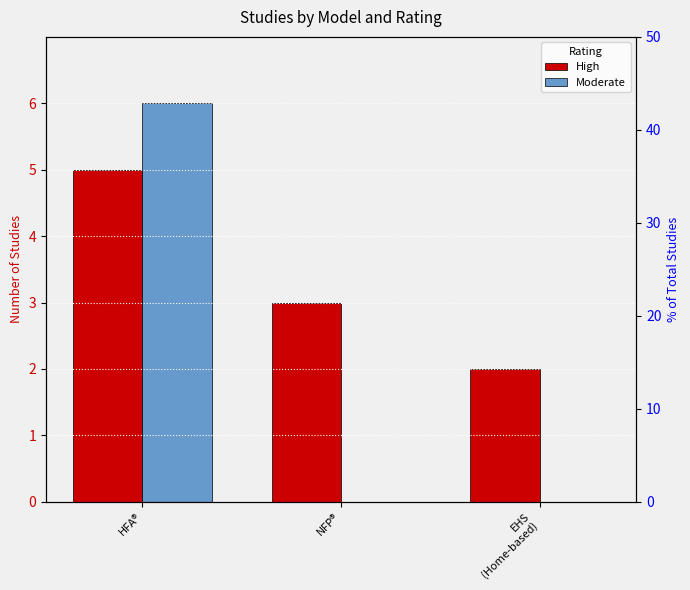

Rank the series by their maximum value, from lowest to highest.

High, Moderate